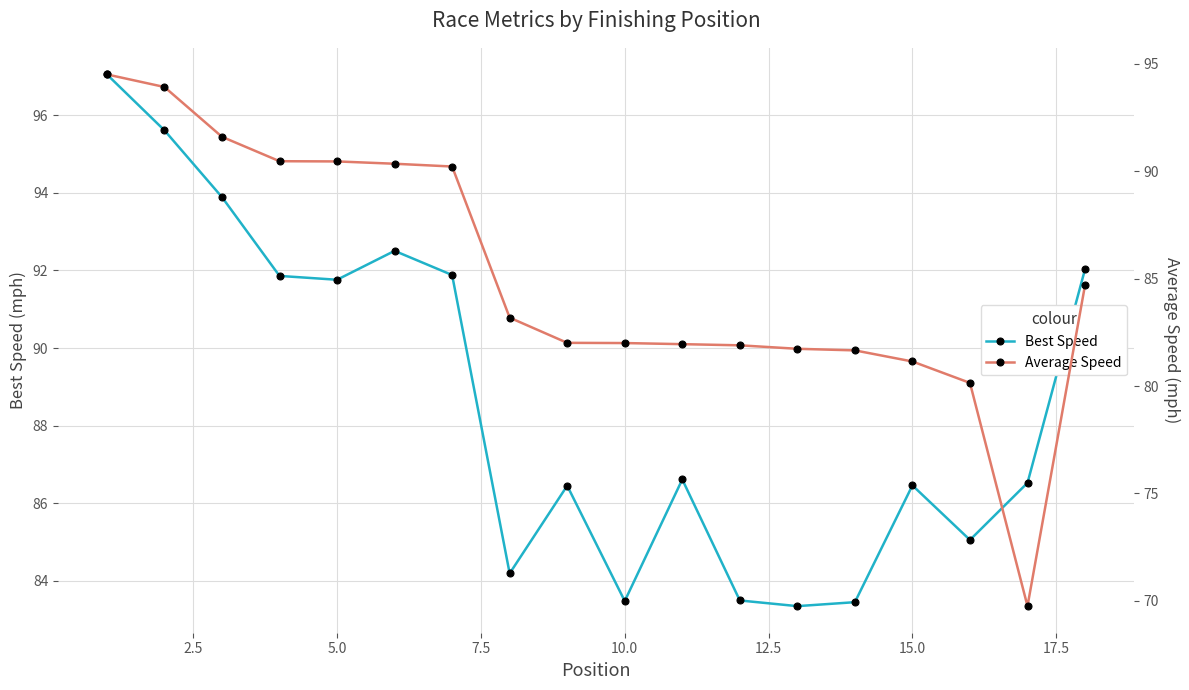

What is the sum of all Average Speed values?

1531.7